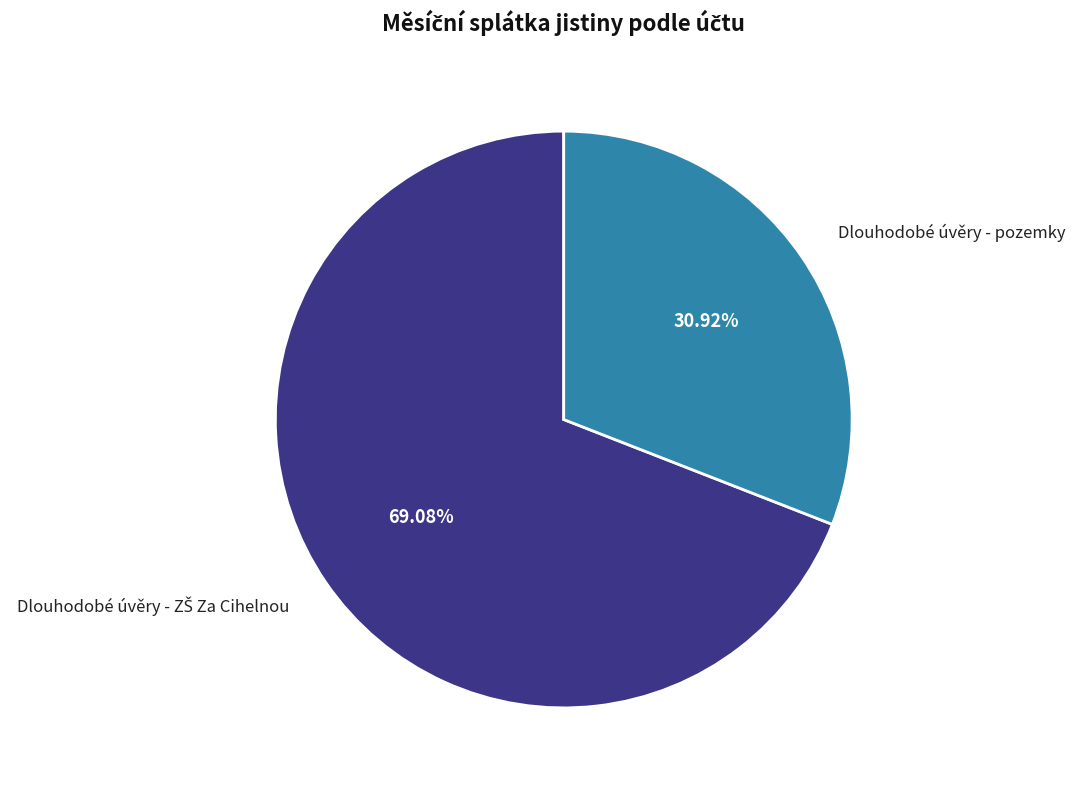

Does any single category account for the majority?

Yes